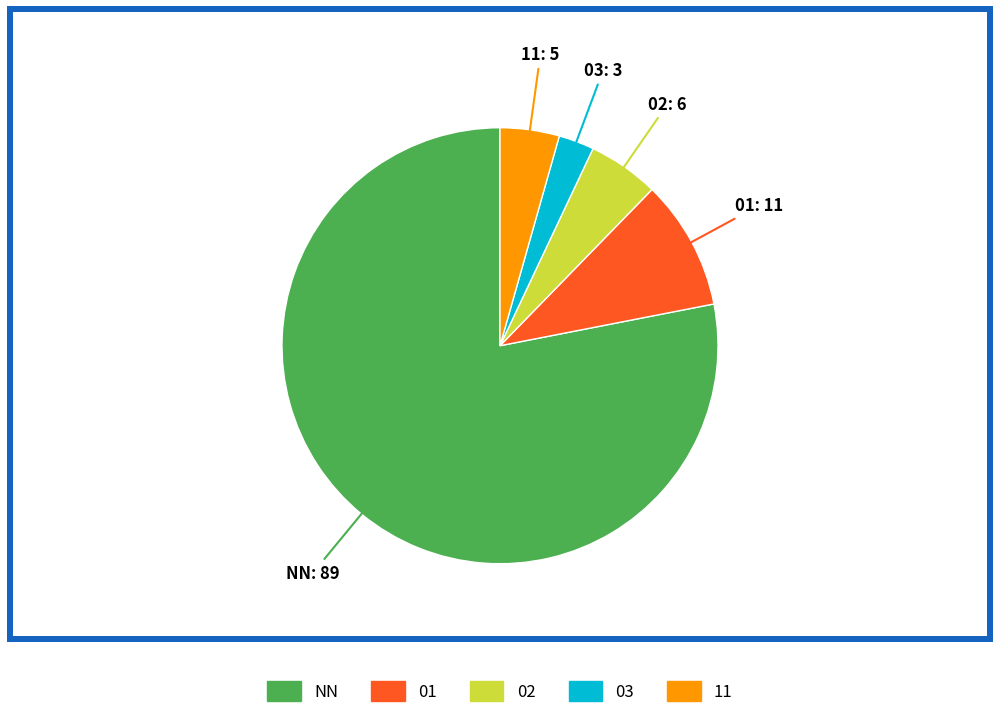

Is it true that 01 is 10% of the pie?

True